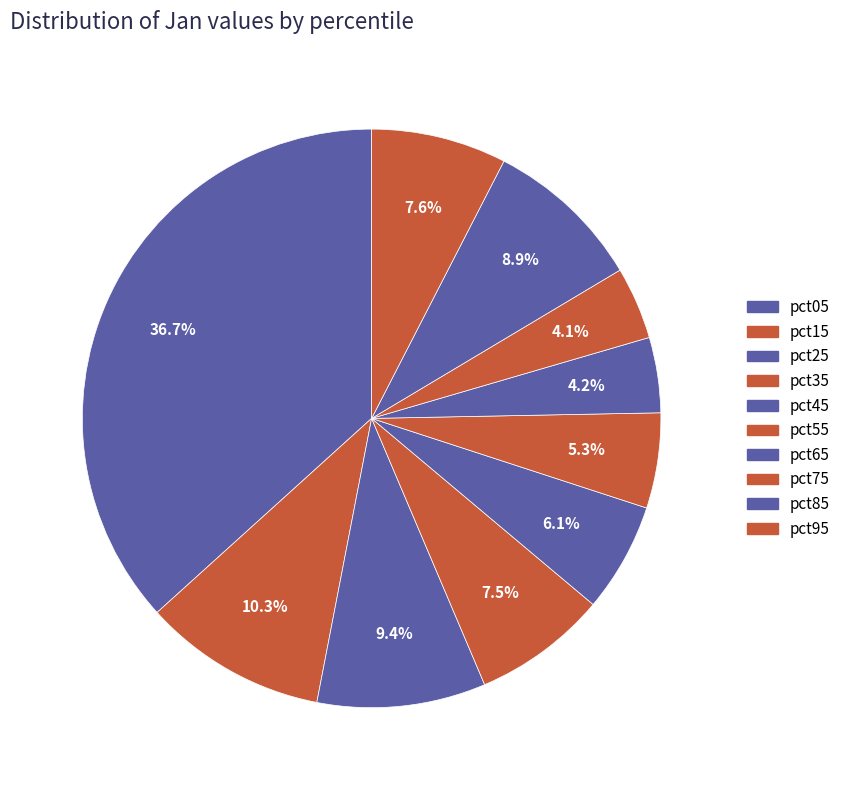

How many slices are in this pie chart?

10